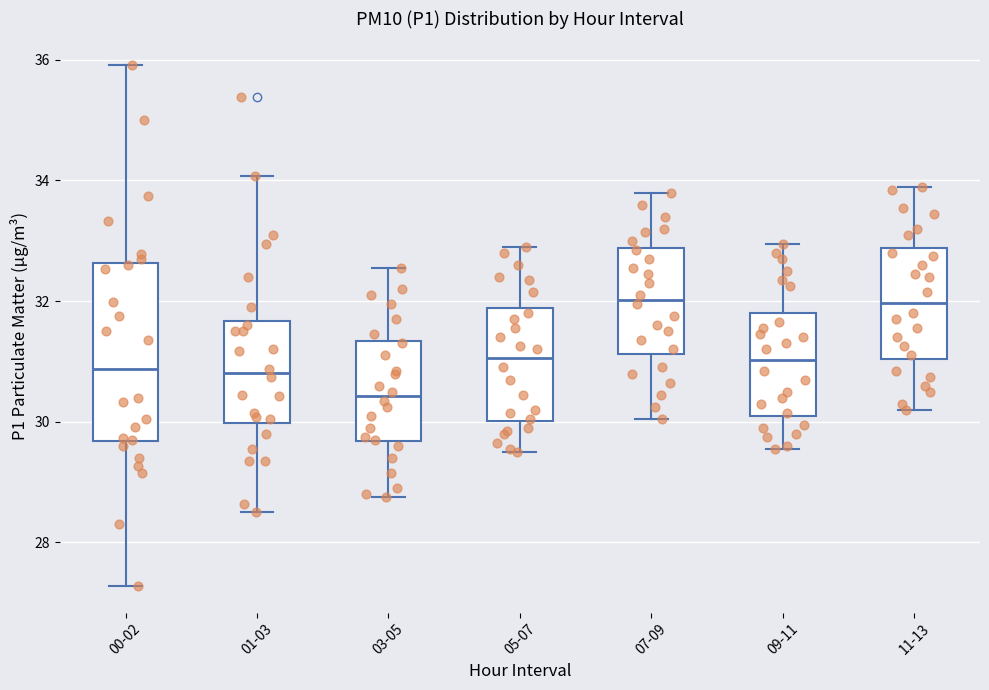

Reading left to right, read every box against the y-axis: the position of its median line, the range the box covers, and the ends of its whiskers. The values are not printed on the chart, so give them approximately, as read against the axis.

00-02: median 30.8, box 29.6 to 32.6, whiskers 27.2 to 36.0
01-03: median 30.8, box 30.0 to 31.6, whiskers 28.6 to 34.0
03-05: median 30.4, box 29.6 to 31.4, whiskers 28.8 to 32.6
05-07: median 31.0, box 30.0 to 31.8, whiskers 29.6 to 33.0
07-09: median 32.0, box 31.2 to 32.8, whiskers 30.0 to 33.8
09-11: median 31.0, box 30.2 to 31.8, whiskers 29.6 to 33.0
11-13: median 32.0, box 31.0 to 32.8, whiskers 30.2 to 34.0